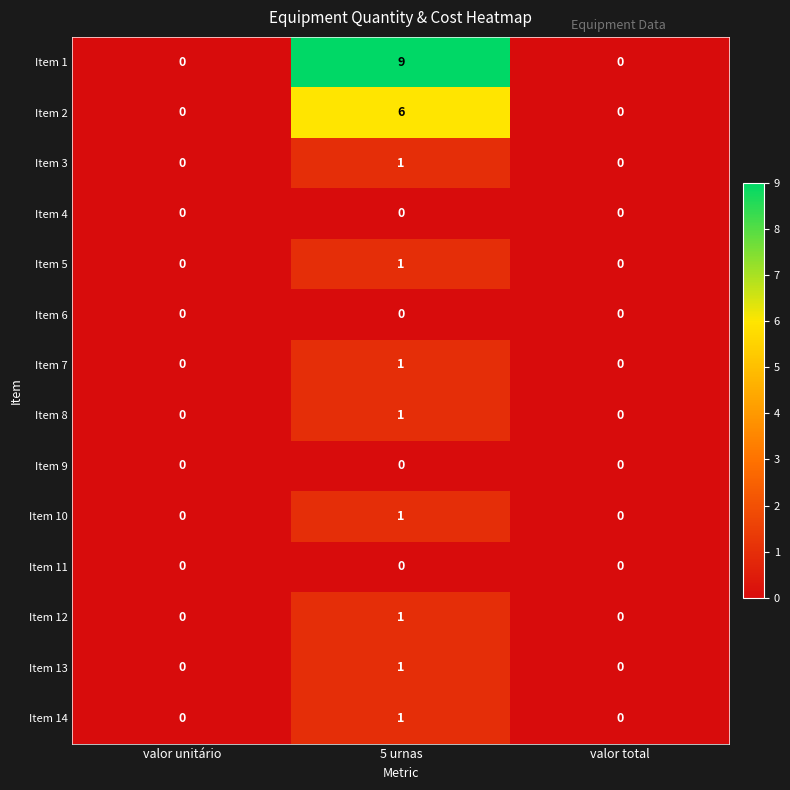

Which series has the widest spread of values?

Item 1